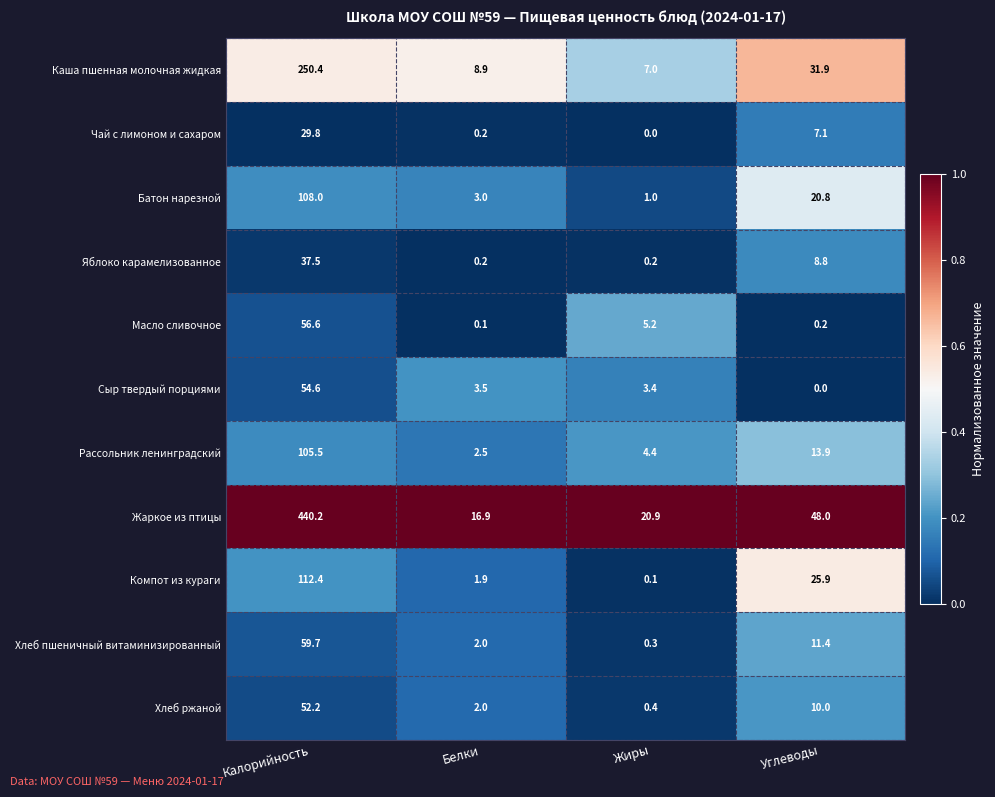

What is the approximate value of Батон нарезной at Жиры?

1.0